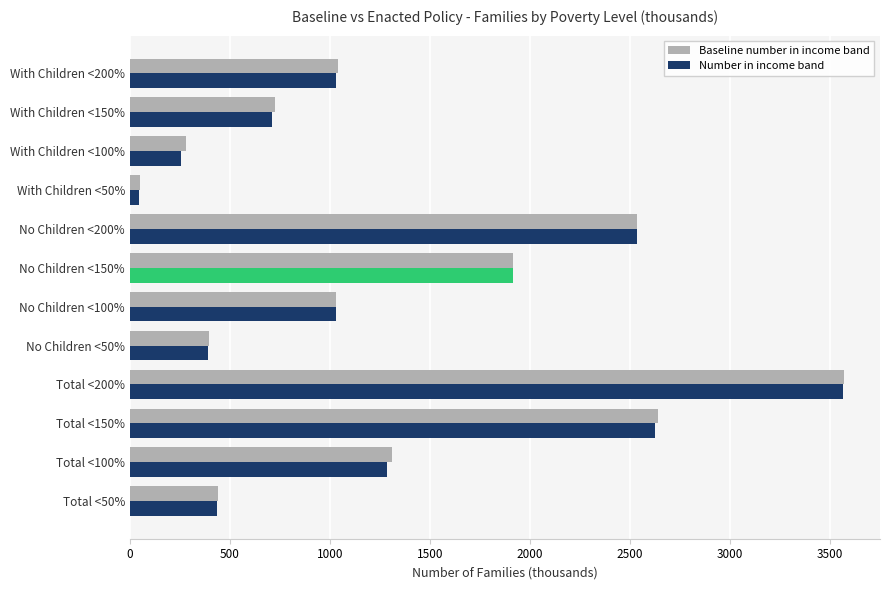

What is the difference between the highest and lowest values at No Children <200%?

1